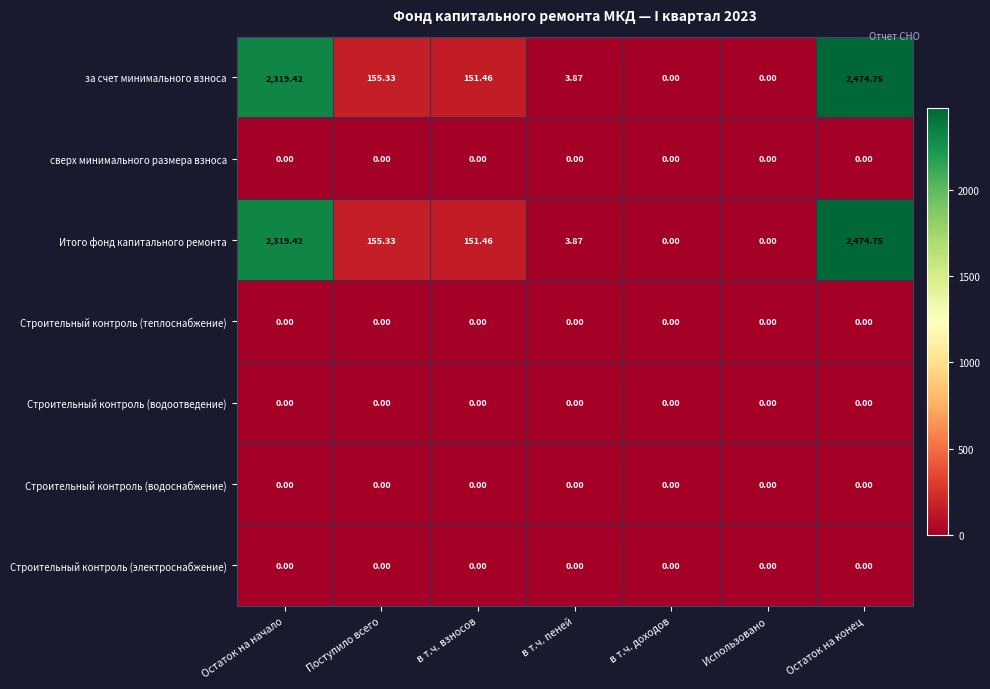

At which category is the sum across all series the highest?

Остаток на конец